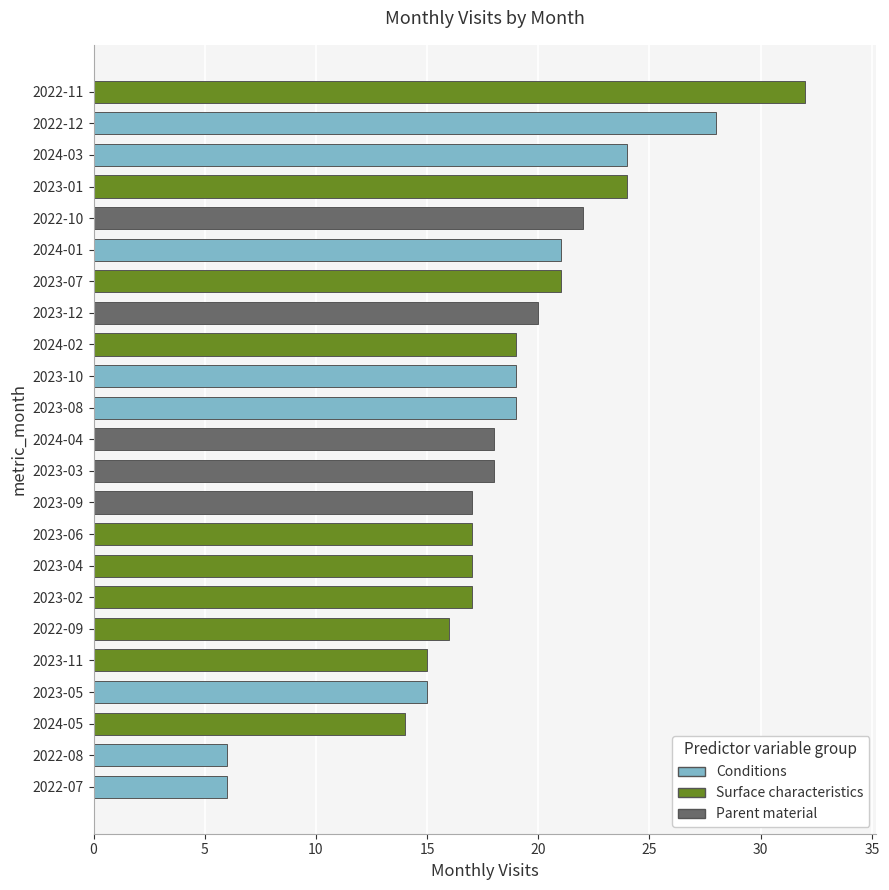

Which category has the highest value across all series?

2022-11